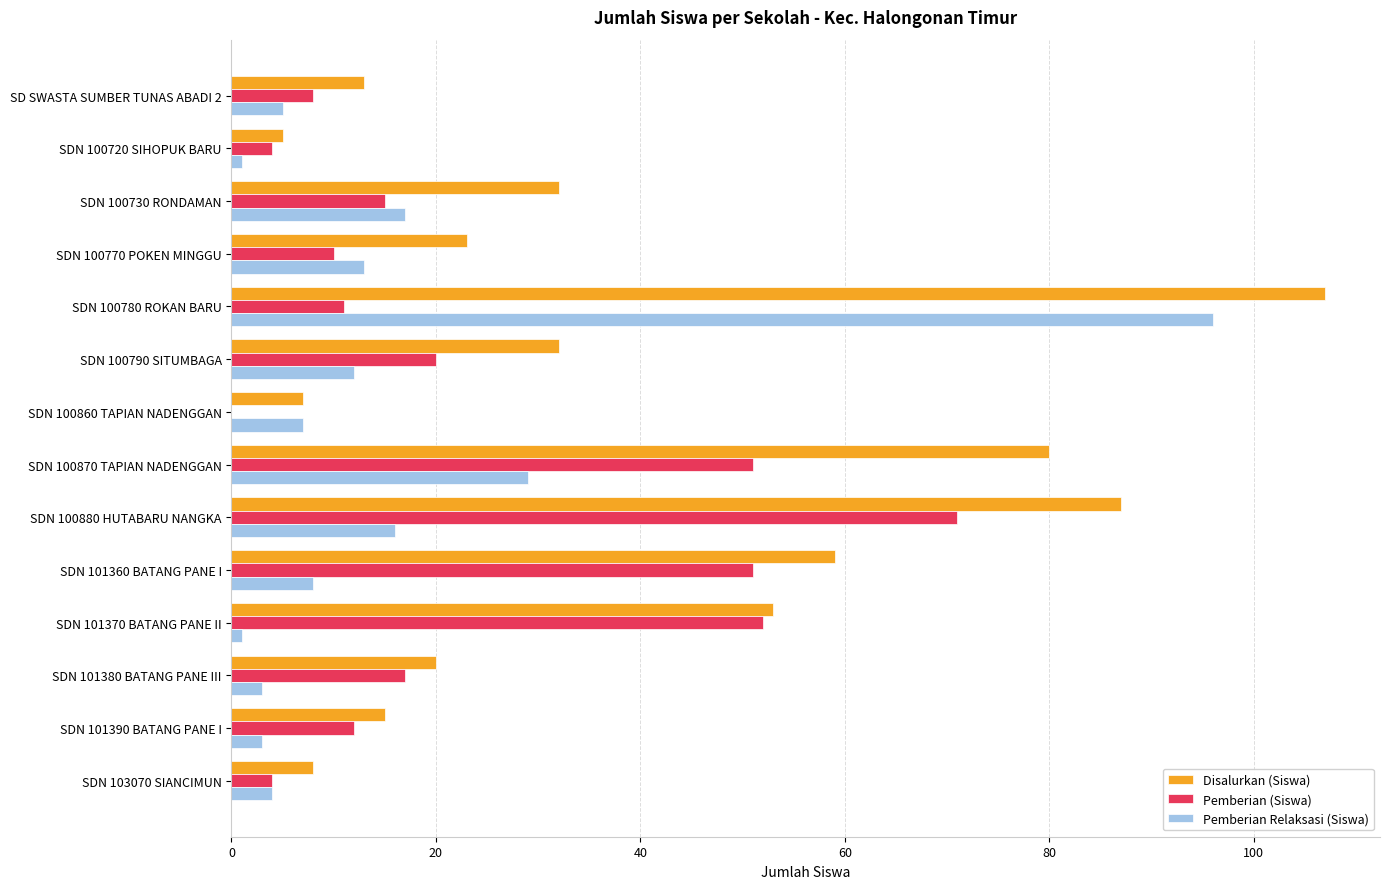

What is the sum of the Pemberian (Siswa) values at SDN 100880 HUTABARU NANGKA and SDN 101360 BATANG PANE I?

122